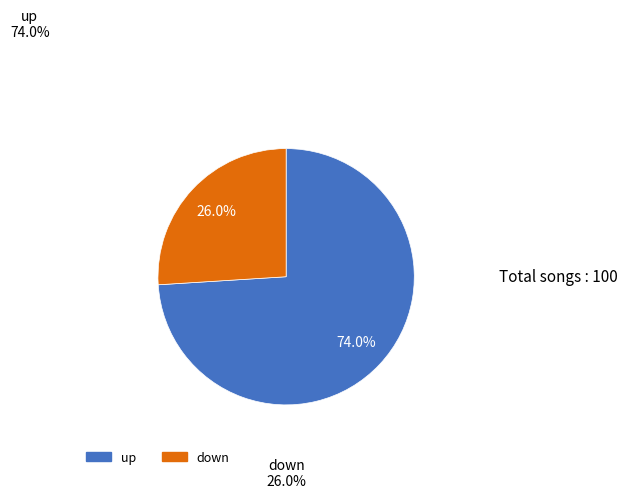

Is it true that down is 33% of the pie?

False